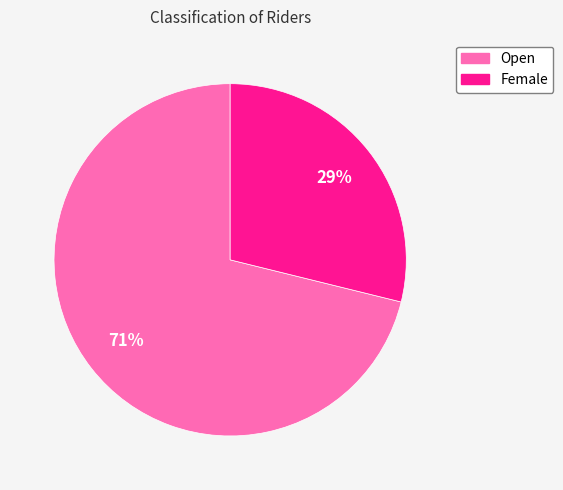

Does Open represent more than half of the total?

Yes